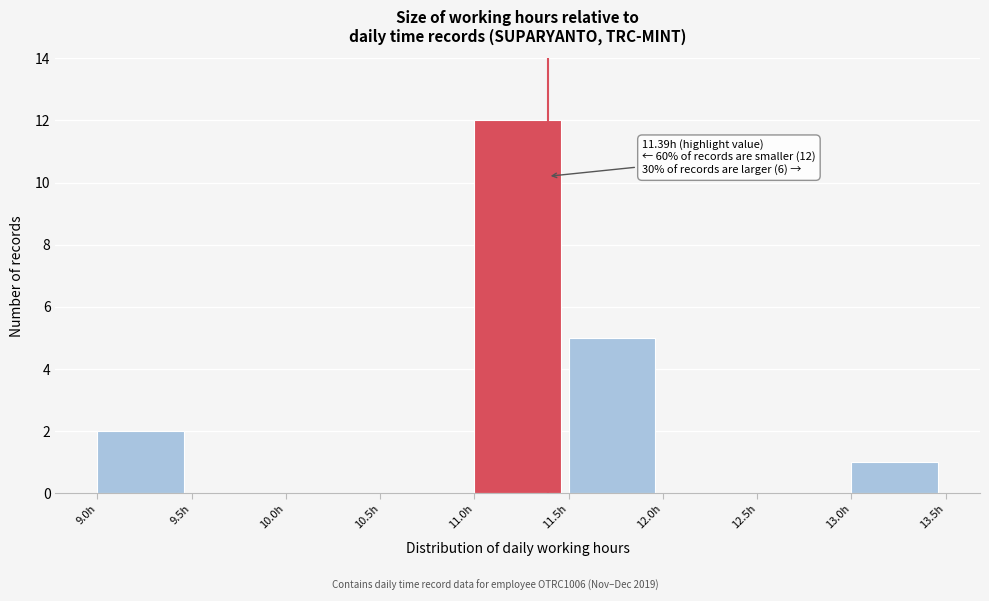

Which range on the x-axis has the tallest bar?

11.0 to 11.5